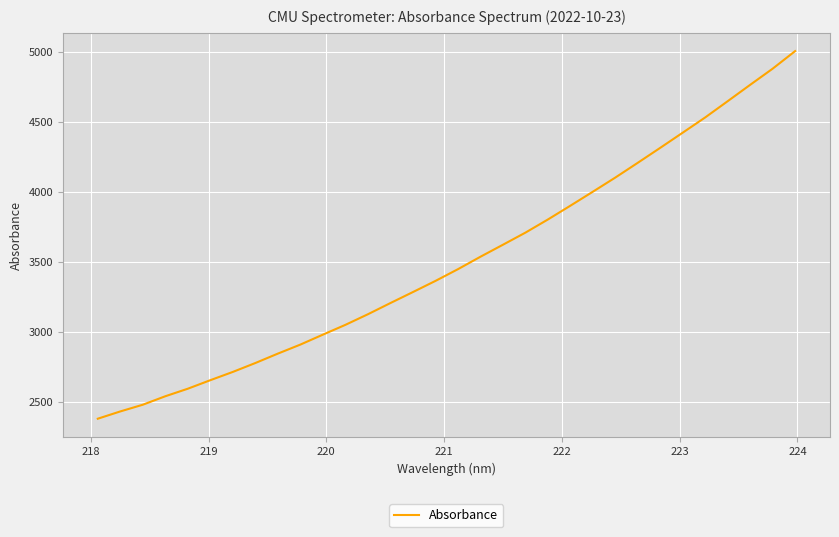

What is the maximum value shown in the chart?

5004.4